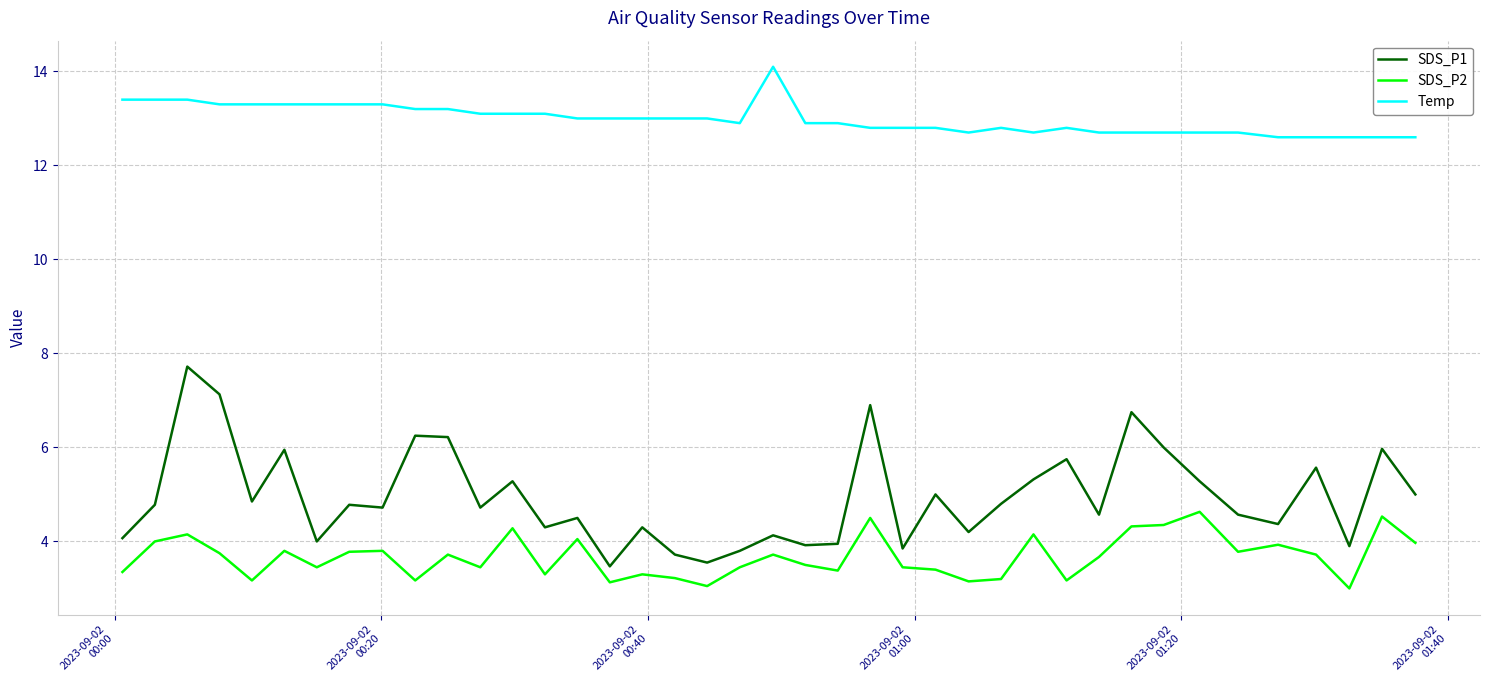

What is the greatest value displayed?

14.1